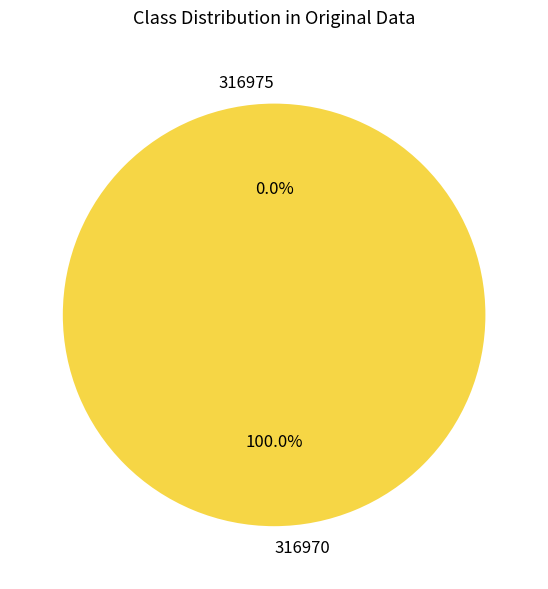

To the nearest percent, what is the average slice percentage?

50%